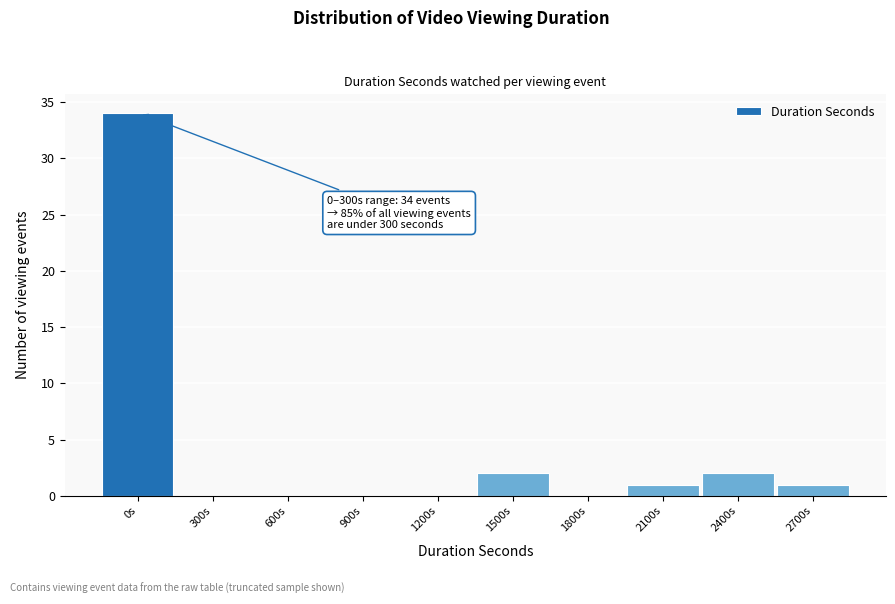

Reading right to left, list all the values displayed in this chart.

2700s=1	2400s=2	2100s=1	1800s=0	1500s=2	1200s=0	900s=0	600s=0	300s=0	0s=34